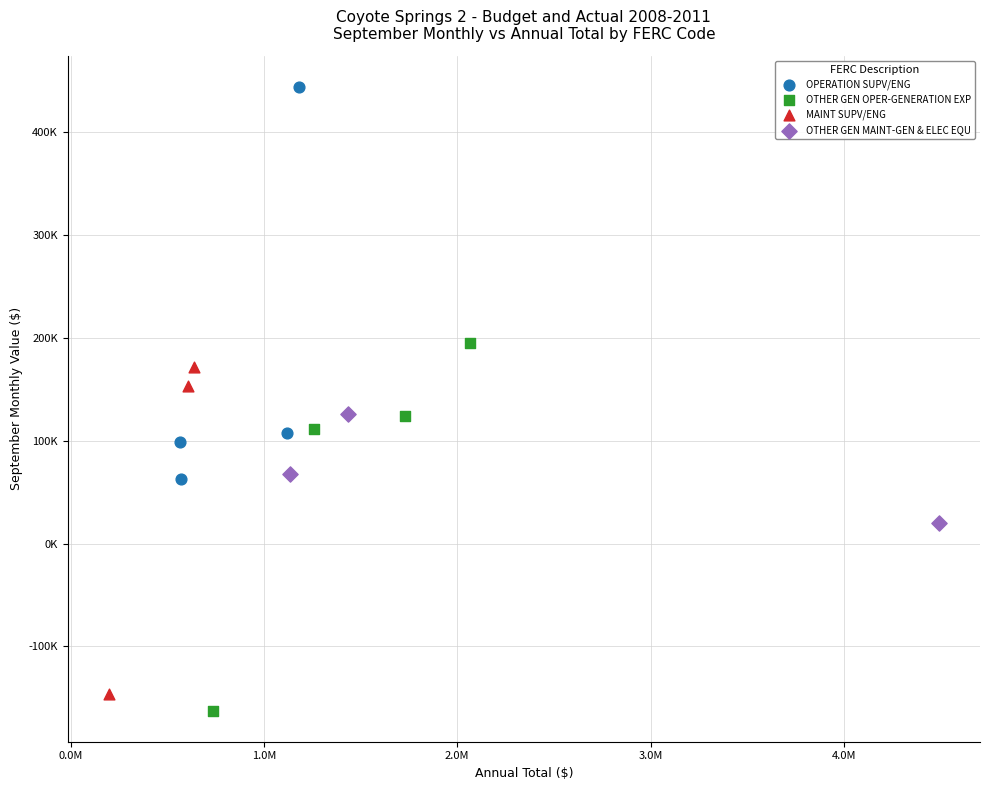

What are all the series names shown in the legend?

OPERATION SUPV/ENG, OTHER GEN OPER-GENERATION EXP, MAINT SUPV/ENG, OTHER GEN MAINT-GEN & ELEC EQU